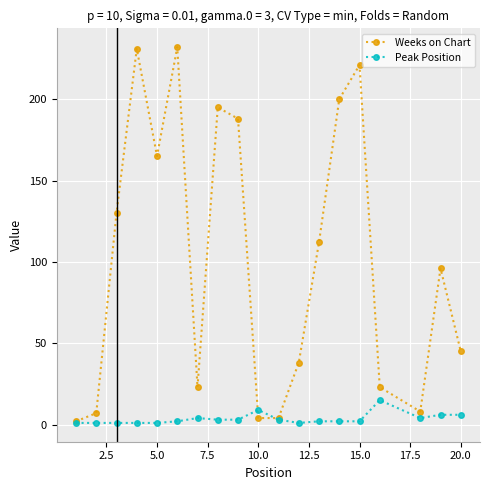

In Weeks on Chart, how many points are higher than both neighbors (excluding endpoints)?

5